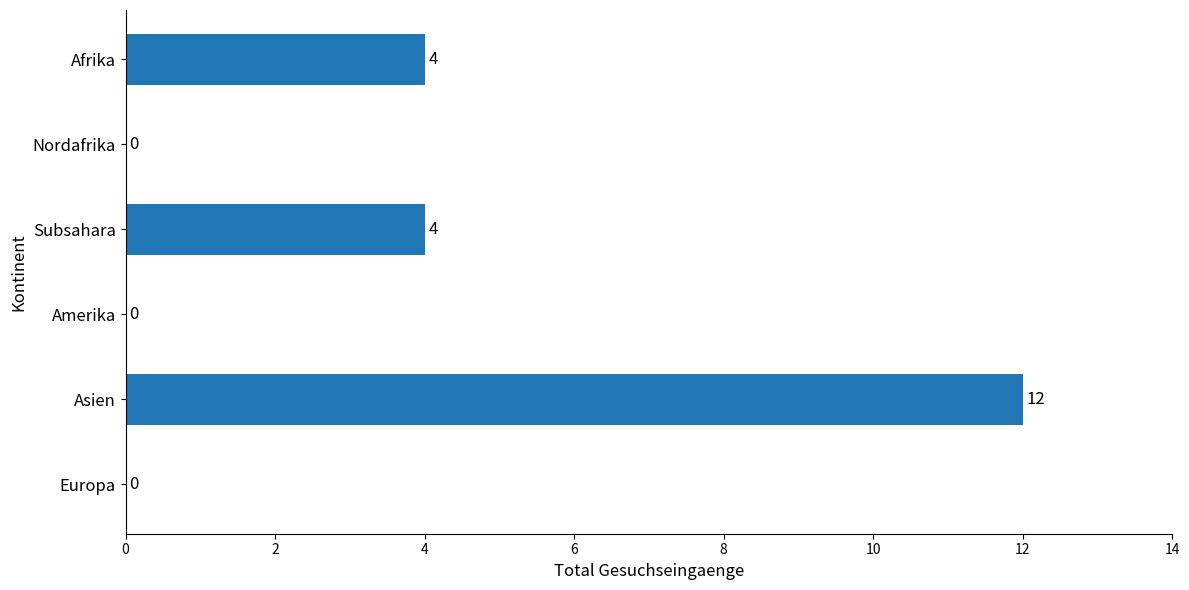

What is the change in value from Nordafrika to Subsahara?

+4